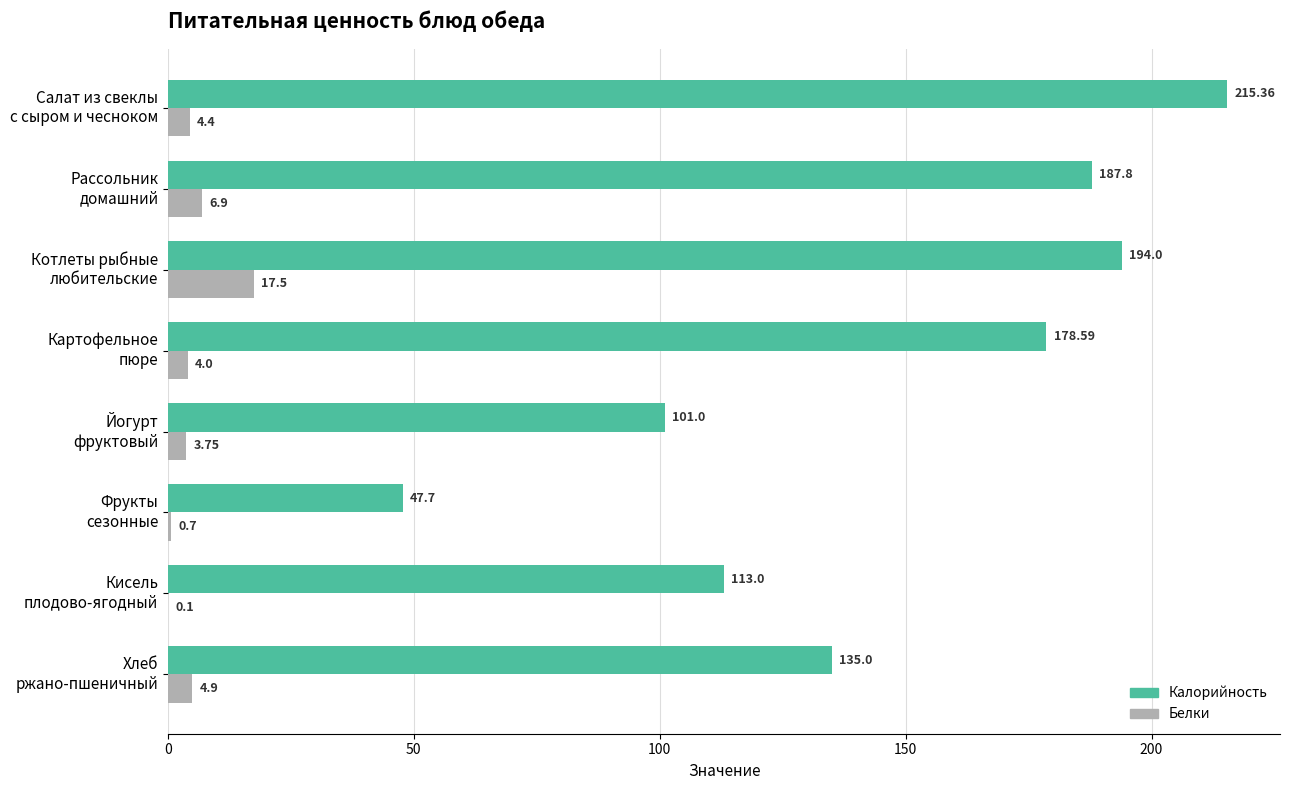

What is the sum of all Калорийность values?

1172.5